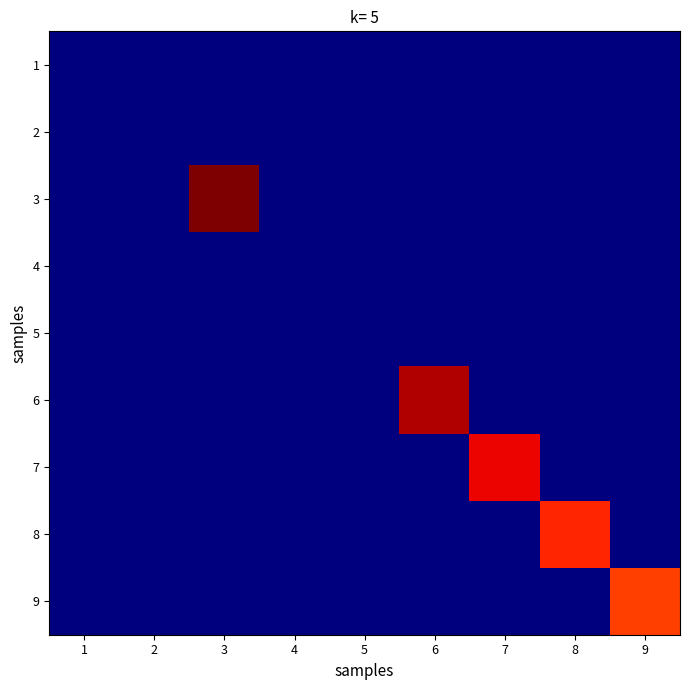

How many categories are shown in the chart?

9